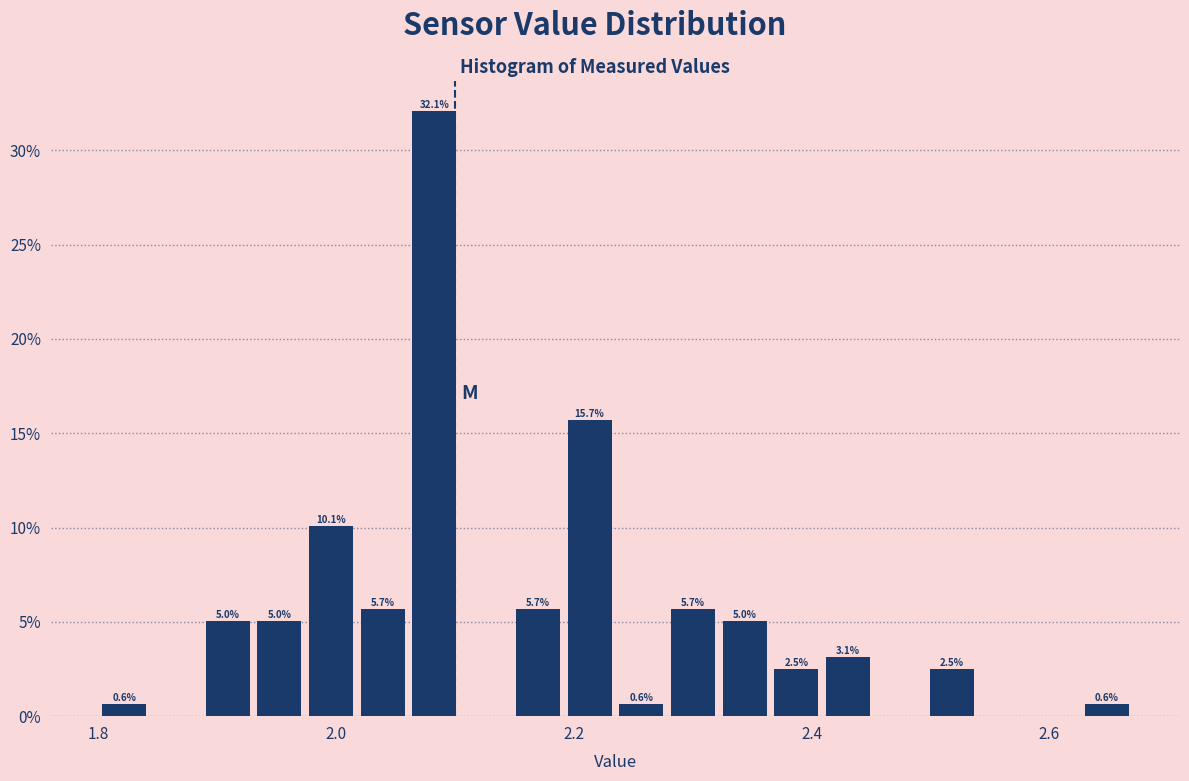

Read against the x-axis, roughly where is the centre of the tallest bar?

2.08